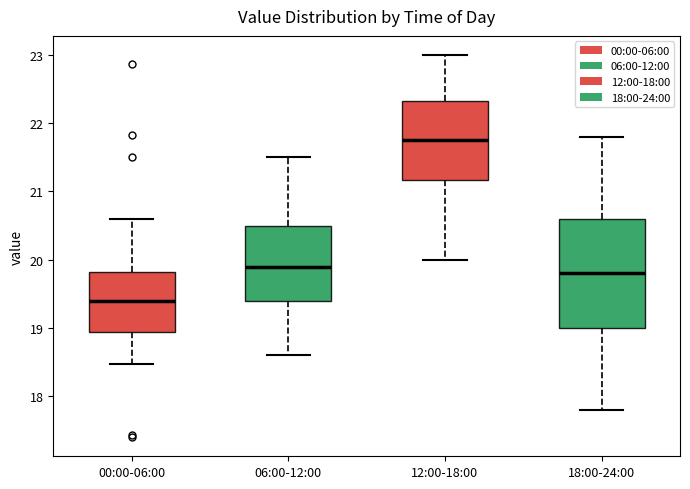

Reading left to right, read every box against the y-axis: the position of its median line, the range the box covers, and the ends of its whiskers. The values are not printed on the chart, so give them approximately, as read against the axis.

00:00-06:00: median 19.4, box 18.9 to 19.8, whiskers 18.5 to 20.6
06:00-12:00: median 19.9, box 19.4 to 20.5, whiskers 18.6 to 21.5
12:00-18:00: median 21.8, box 21.2 to 22.3, whiskers 20.0 to 23.0
18:00-24:00: median 19.8, box 19.0 to 20.6, whiskers 17.8 to 21.8